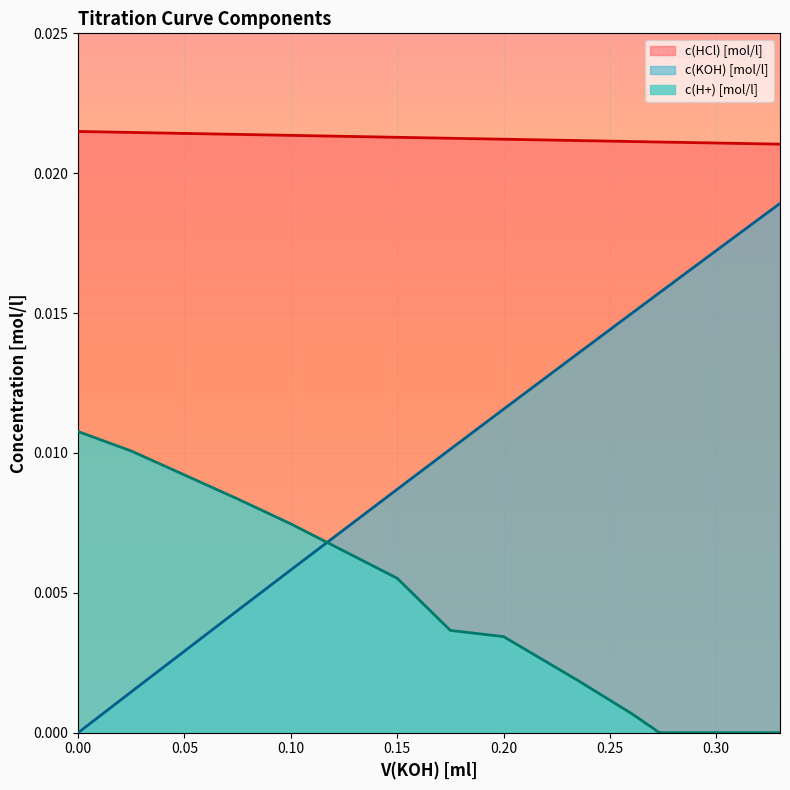

Count the number of categories in the chart.

40